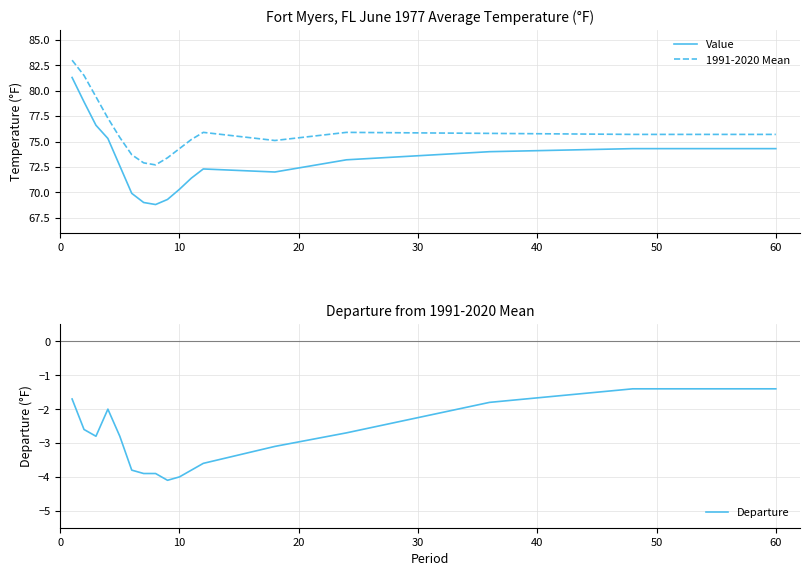

Rank the series by their maximum value, from highest to lowest.

1991-2020 Mean, Value, Departure